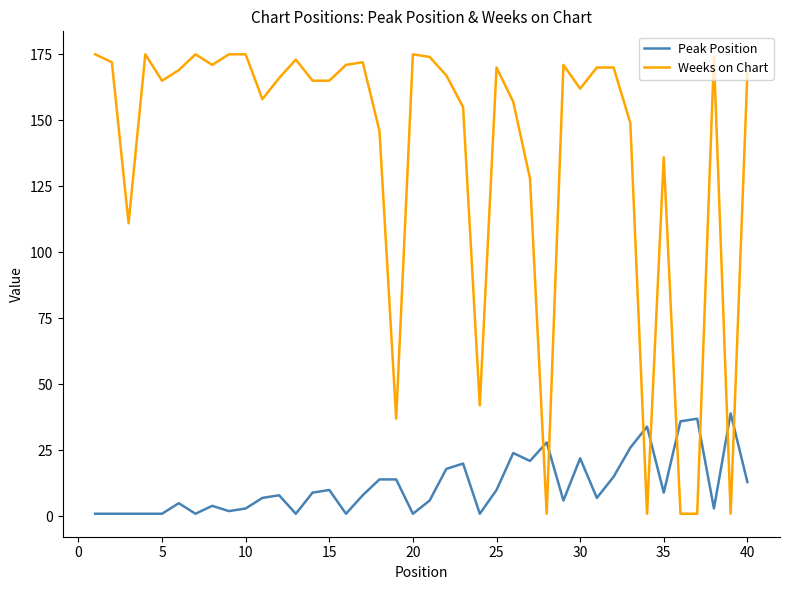

How many lines are shown in the chart?

2